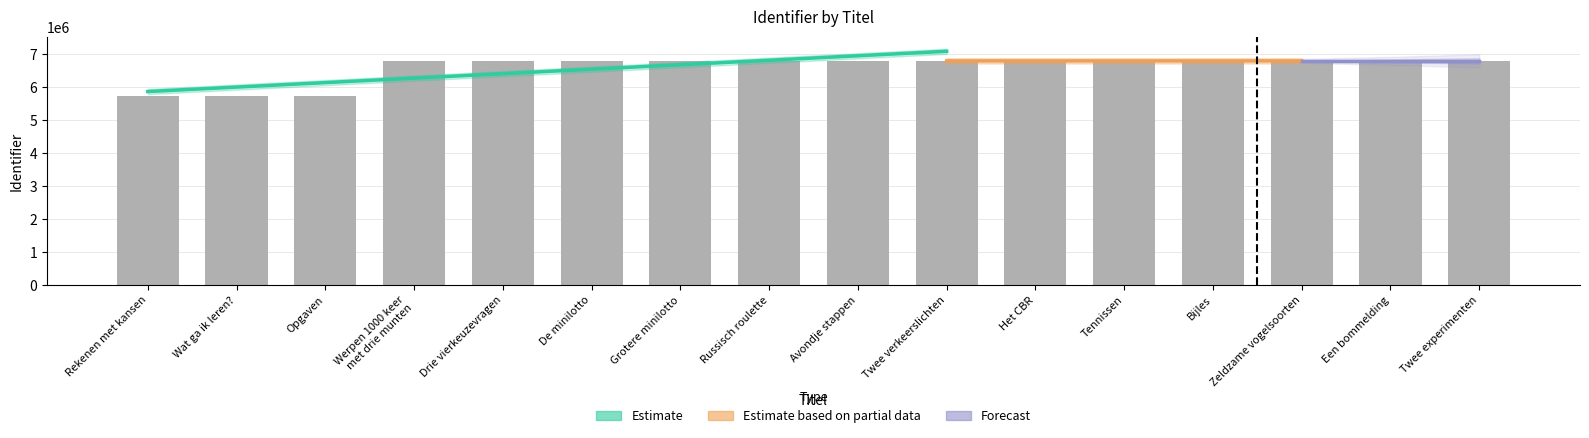

Is it true that the value at Rekenen met kansen is 3536718?

False